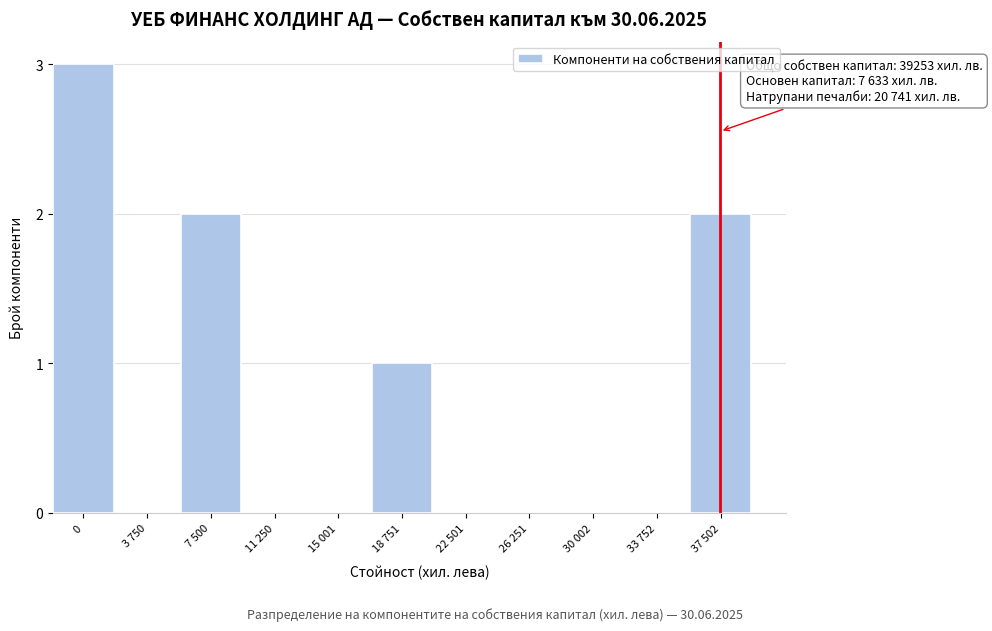

Reading left to right, extract all data points from this chart.

0=3	3 750=0	7 500=2	11 250=0	15 001=0	18 751=1	22 501=0	26 251=0	30 002=0	33 752=0	37 502=2